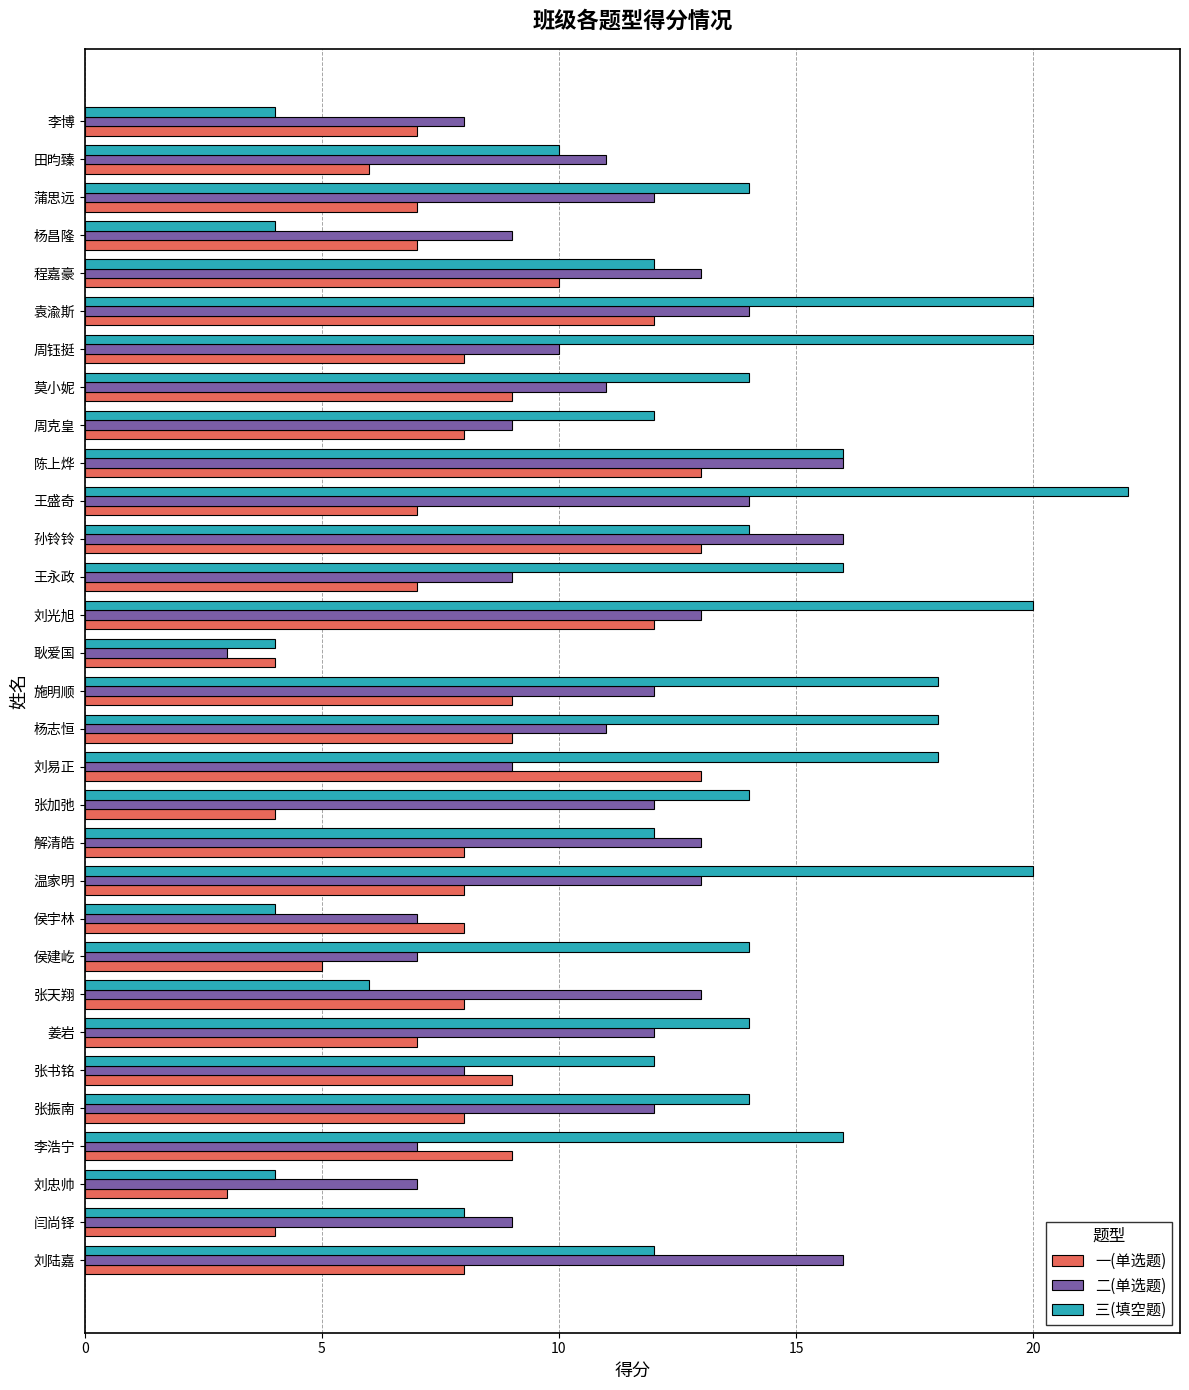

How many distinct data groups are displayed?

3